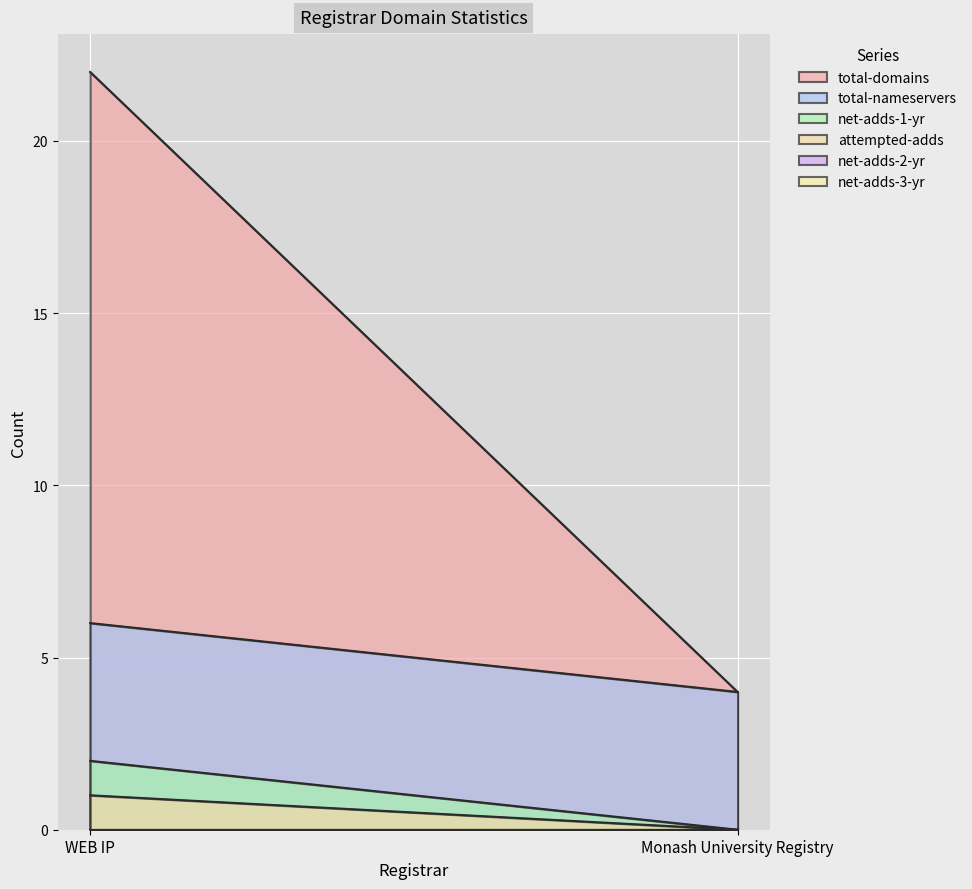

What is the sum of the total-nameservers values at Monash University Registry and WEB IP?

10